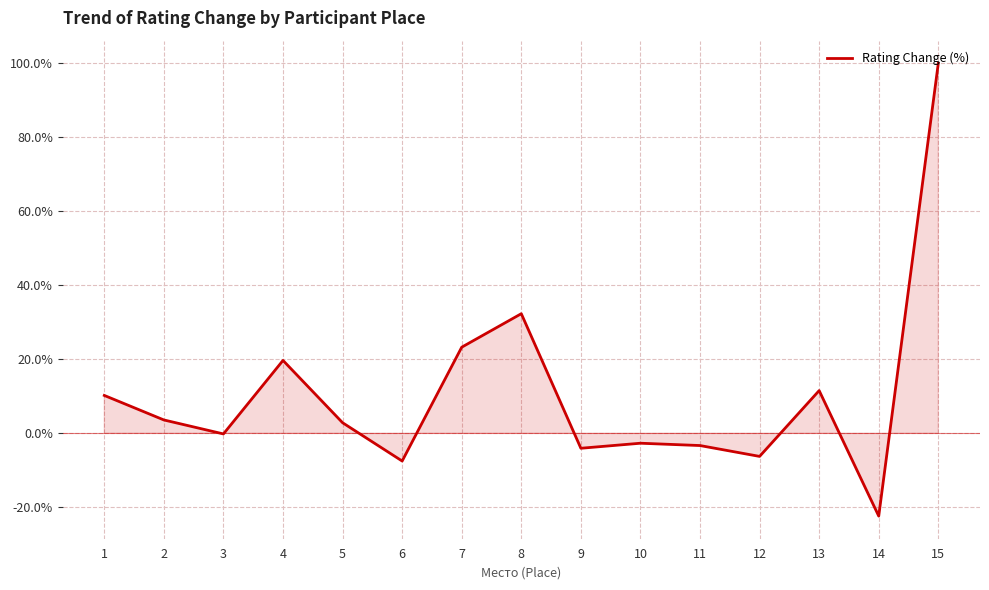

What is the change in value from 7 to 8?

+9.1